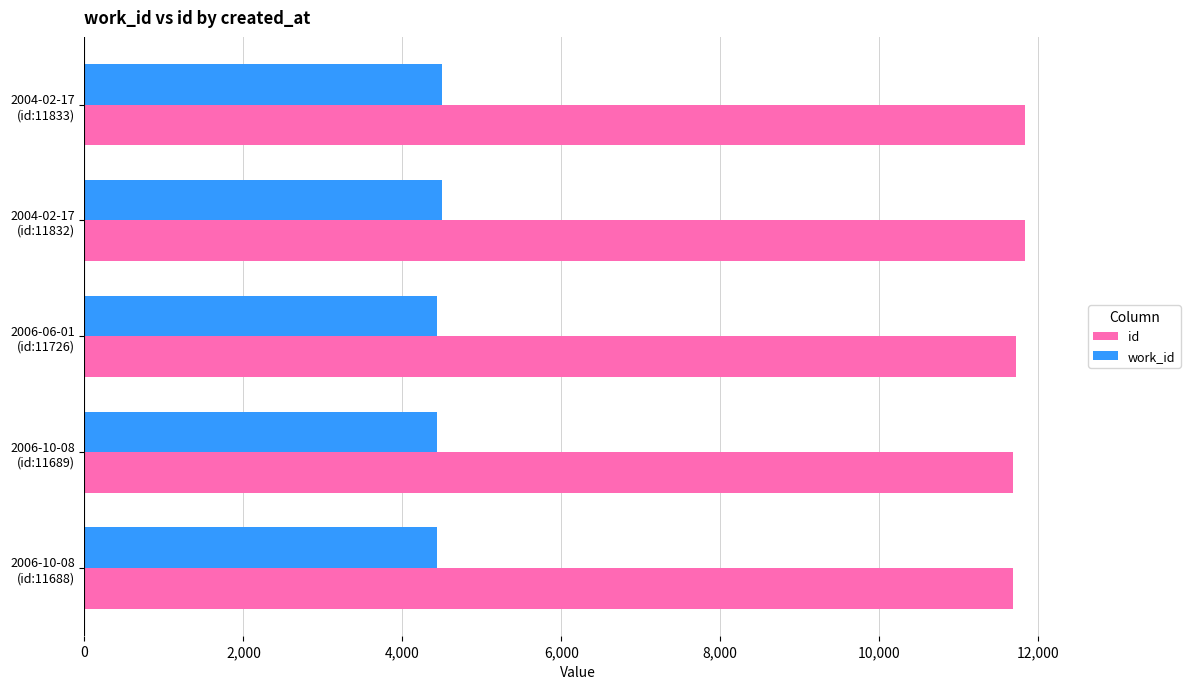

How many categories are shown in the chart?

5